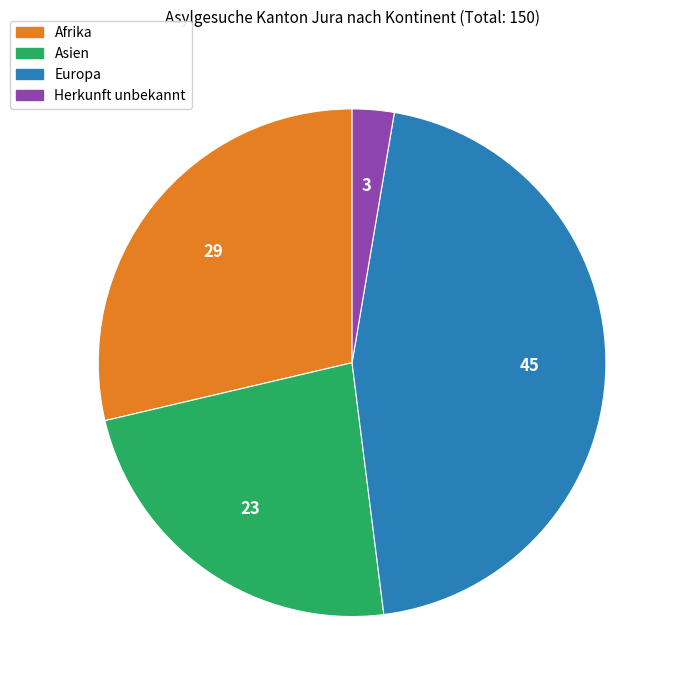

Approximately how many times larger is the value at Europa compared to Herkunft unbekannt?

17.0